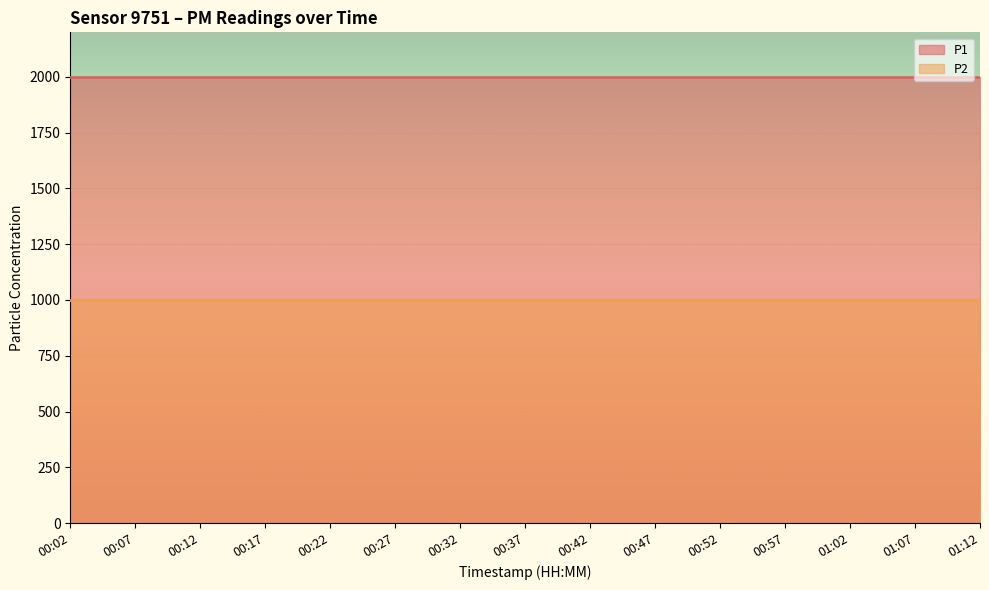

How many lines are shown in the chart?

2